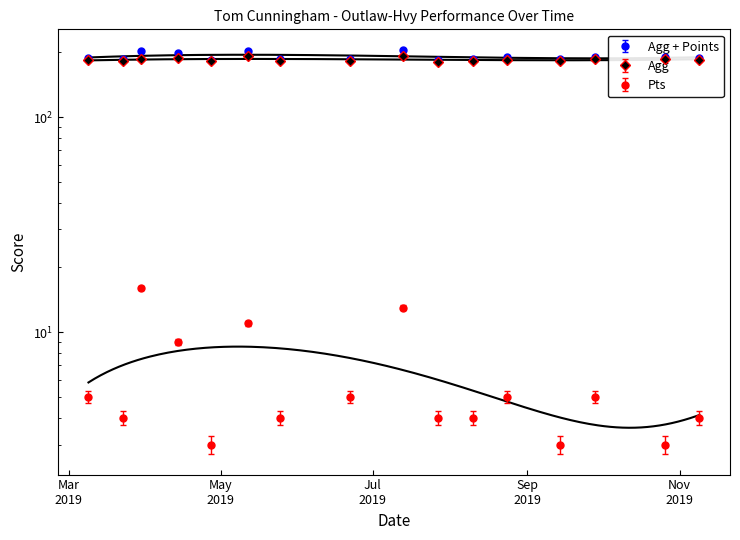

Read the Agg value at 2019-03-23.

182.8